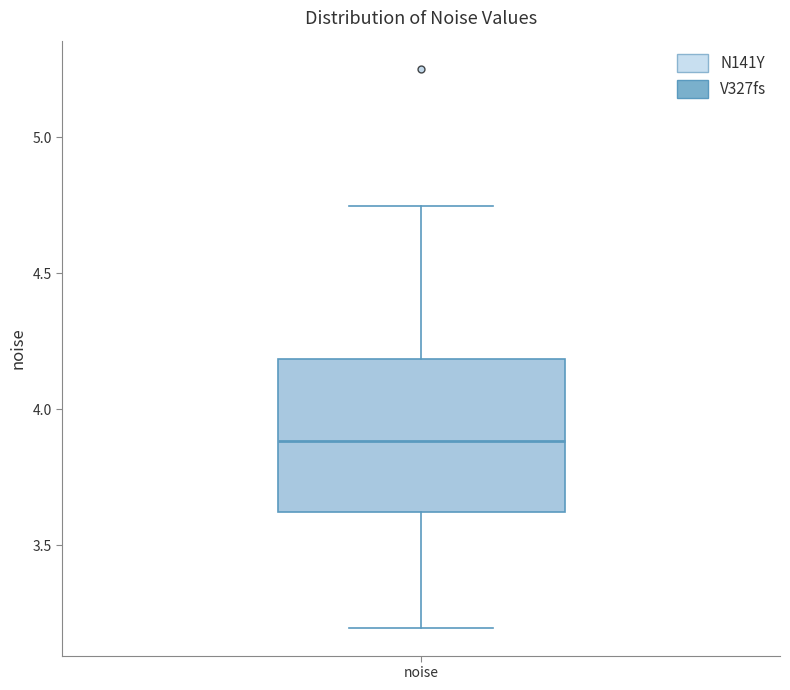

Transcribe this box plot: give where the median line is, the range the box spans, and where the two whiskers end, as read against the y-axis. The values are not printed on the chart, so give them approximately, as read against the axis.

median 3.90, box 3.60 to 4.20, whiskers 3.20 to 4.75